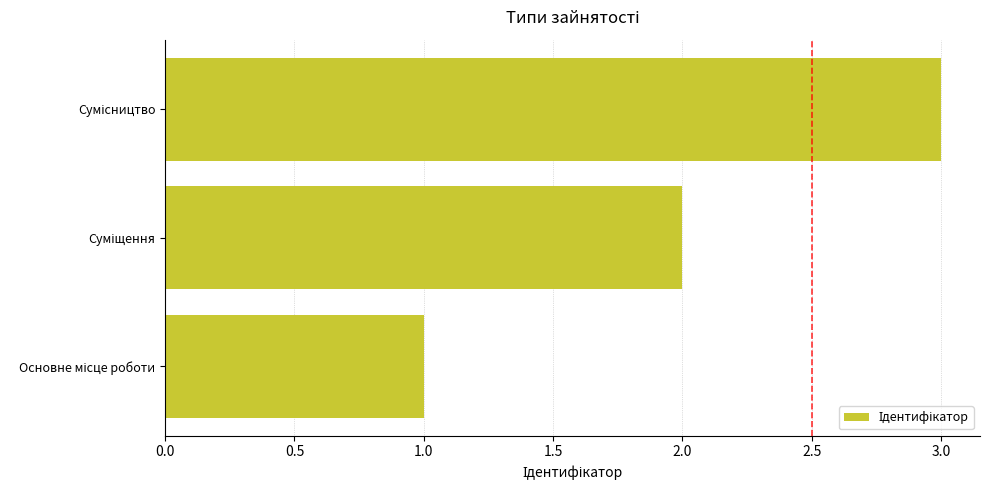

What is the maximum value shown in the chart?

3